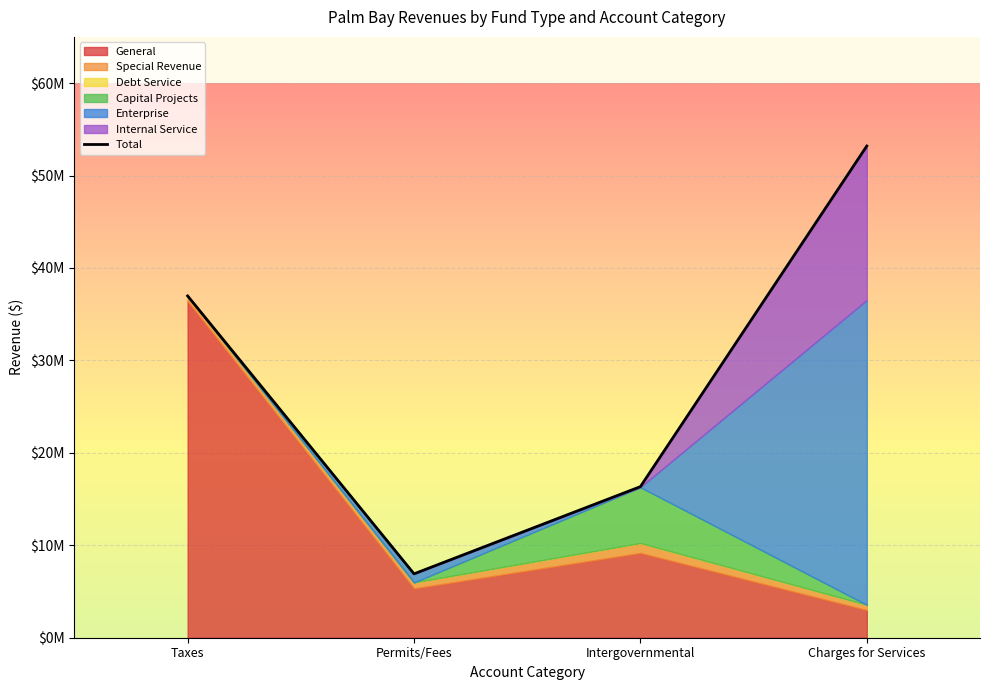

What value does the data have at Permits/Fees, to the nearest 10?

6912430